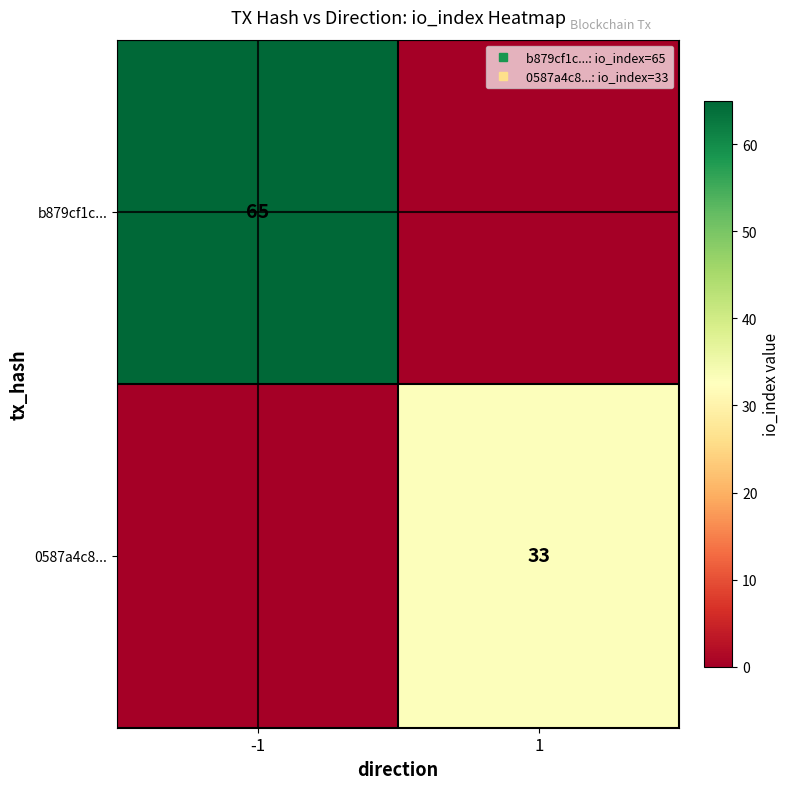

What is the total value across all series at 1?

33